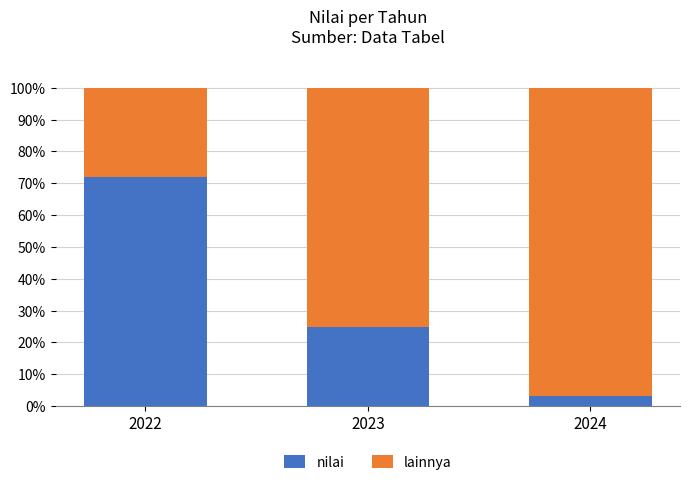

Reading right to left, transcribe the values for nilai.

3.2	24.8	72.0